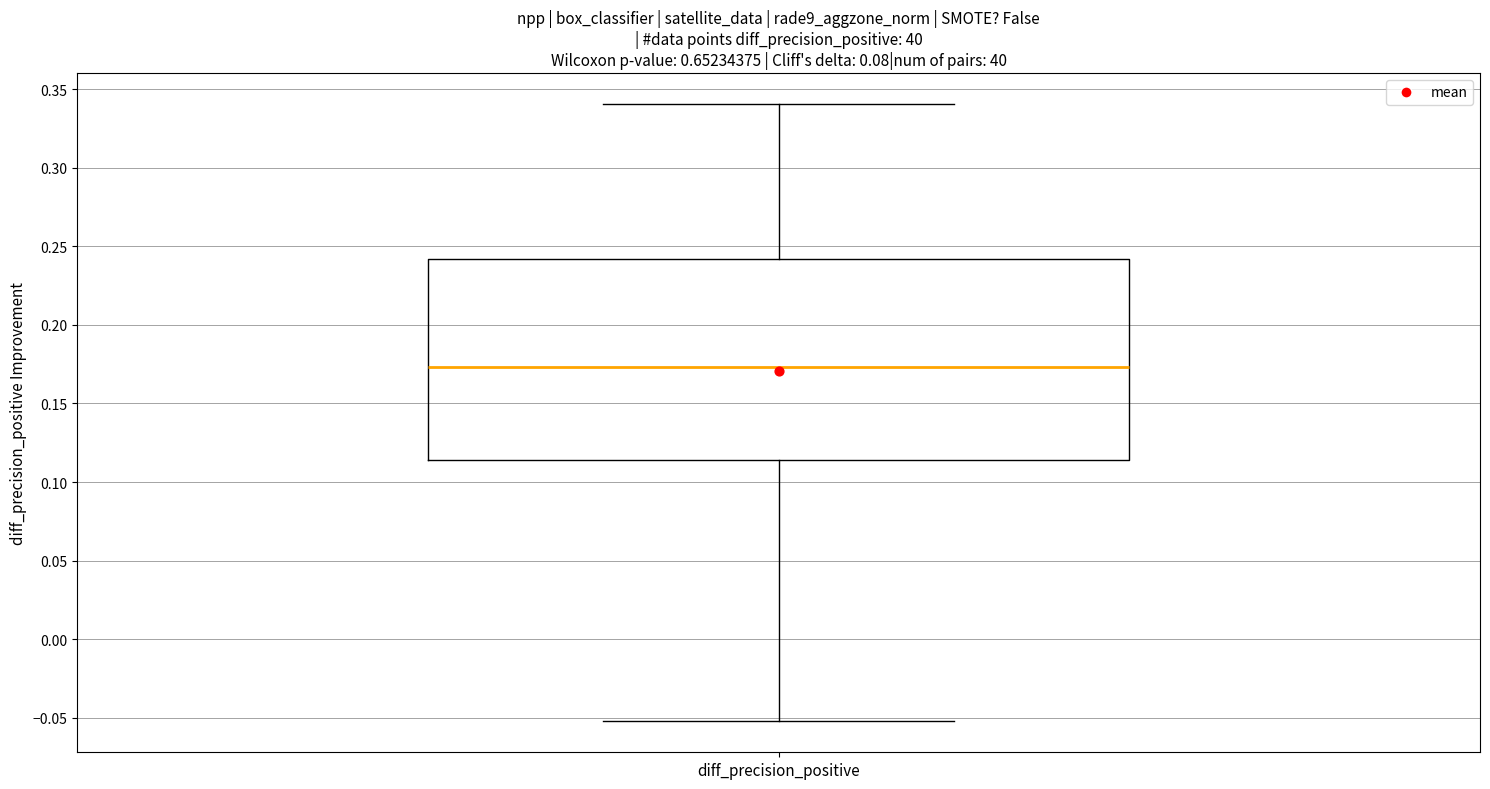

Where does the lower whisker of the box for diff_precision_positive end on the y-axis? The values are not printed on the chart, so give them approximately, as read against the axis.

-0.050